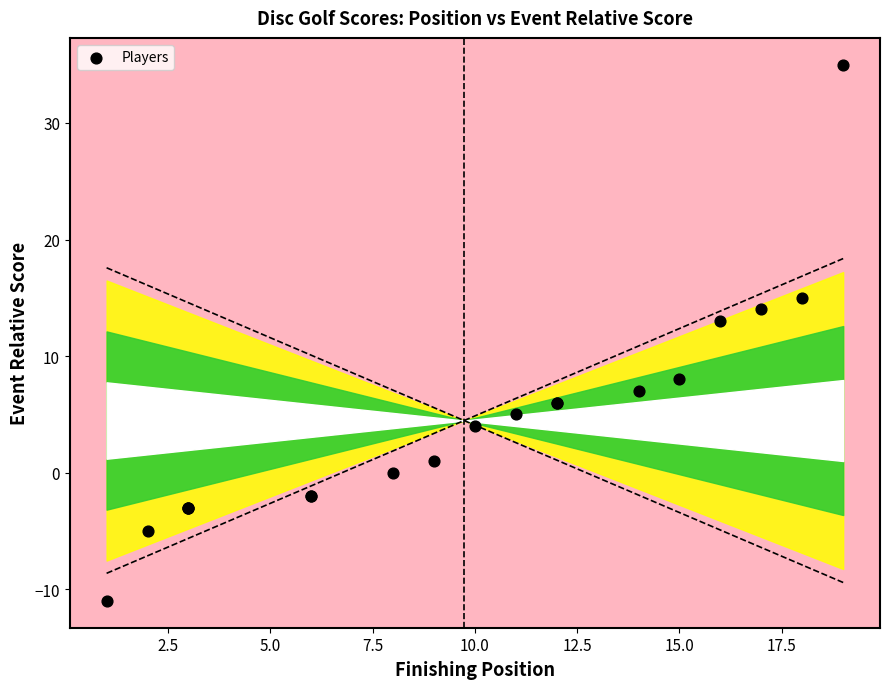

What Y value in the scatter plot is closest to 12?

13